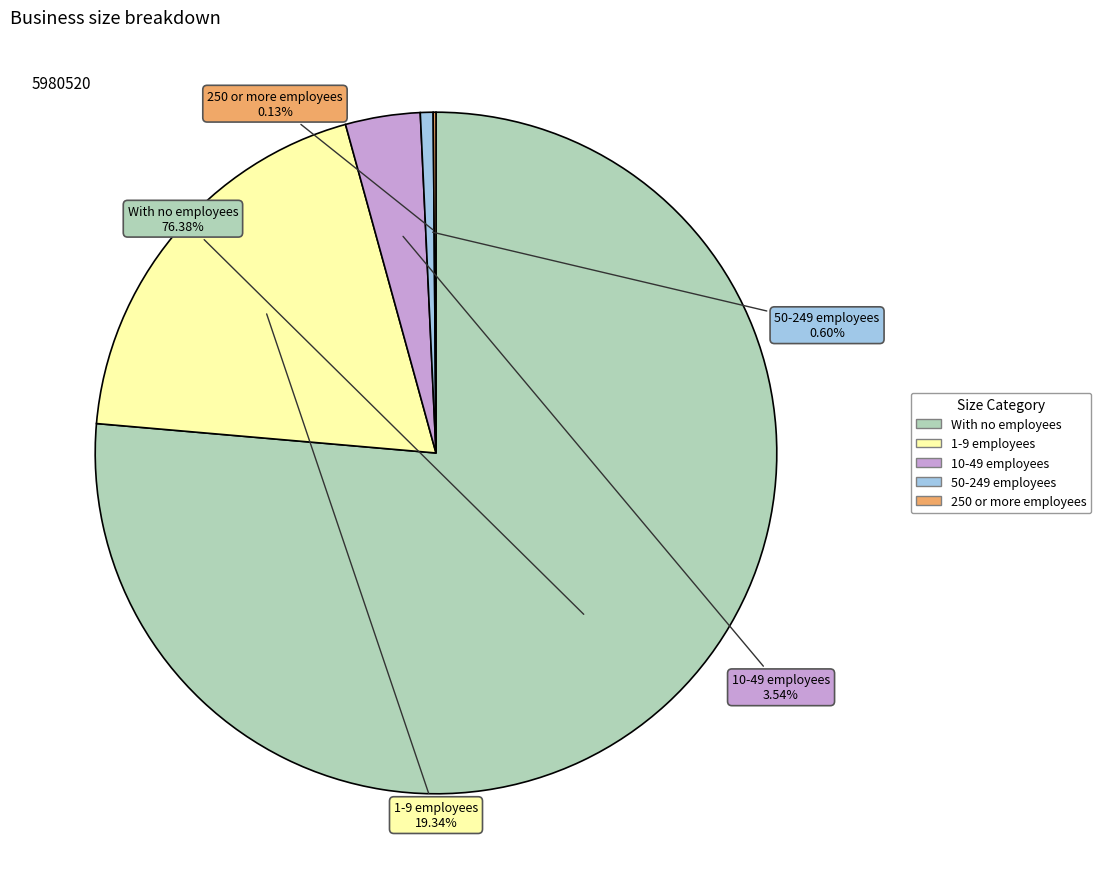

Which slice is the largest?

With no employees